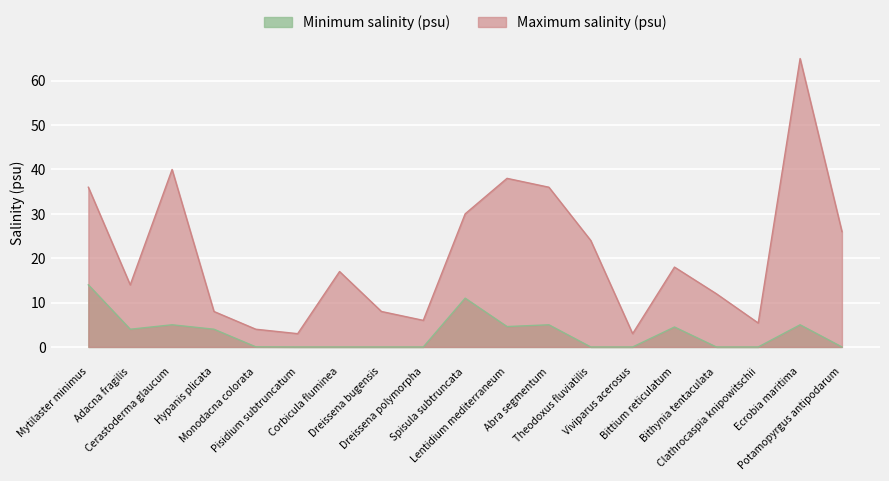

Reading left to right, what are all the values shown in this chart?

Minimum salinity (psu): Mytilaster minimus=14.0	Adacna fragilis=4.0	Cerastoderma glaucum=5.0	Hypanis plicata=4.0	Monodacna colorata=0.0	Pisidium subtruncatum=0.0	Corbicula fluminea=0.0	Dreissena bugensis=0.0	Dreissena polymorpha=0.0	Spisula subtruncata=11.0	Lentidium mediterraneum=4.6	Abra segmentum=5.0	Theodoxus fluviatilis=0.0	Viviparus acerosus=0.0	Bittium reticulatum=4.5	Bithynia tentaculata=0.0	Clathrocaspia knipowitschii=0.0	Ecrobia maritima=5.0	Potamopyrgus antipodarum=0.0
Maximum salinity (psu): Mytilaster minimus=36.0	Adacna fragilis=14.0	Cerastoderma glaucum=40.0	Hypanis plicata=8.0	Monodacna colorata=4.0	Pisidium subtruncatum=3.0	Corbicula fluminea=17.0	Dreissena bugensis=8.0	Dreissena polymorpha=6.0	Spisula subtruncata=30.0	Lentidium mediterraneum=38.0	Abra segmentum=36.0	Theodoxus fluviatilis=24.0	Viviparus acerosus=3.0	Bittium reticulatum=18.0	Bithynia tentaculata=12.0	Clathrocaspia knipowitschii=5.4	Ecrobia maritima=65.0	Potamopyrgus antipodarum=26.0